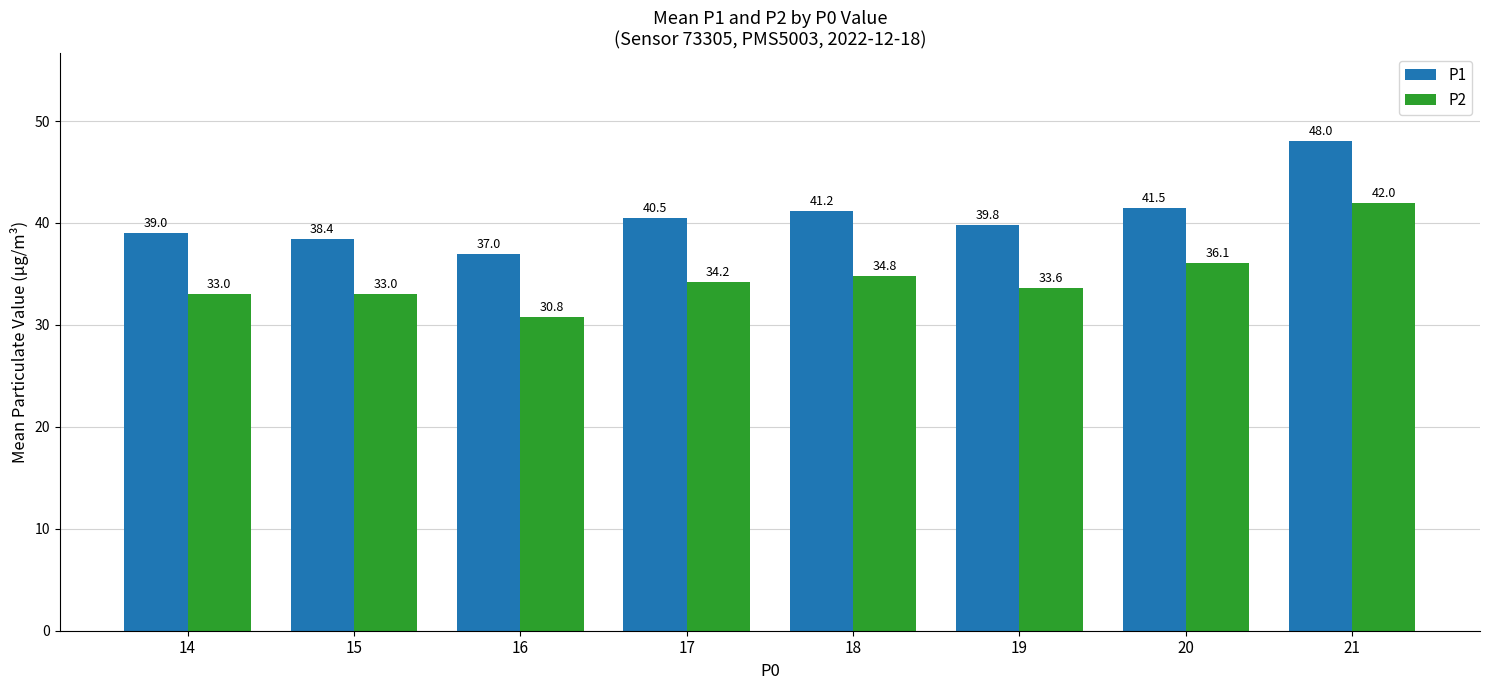

Reading left to right, what are all the values shown in this chart?

P1: 39.0	38.4	37.0	40.5	41.2	39.8	41.5	48.0
P2: 33.0	33.0	30.8	34.2	34.8	33.6	36.1	42.0